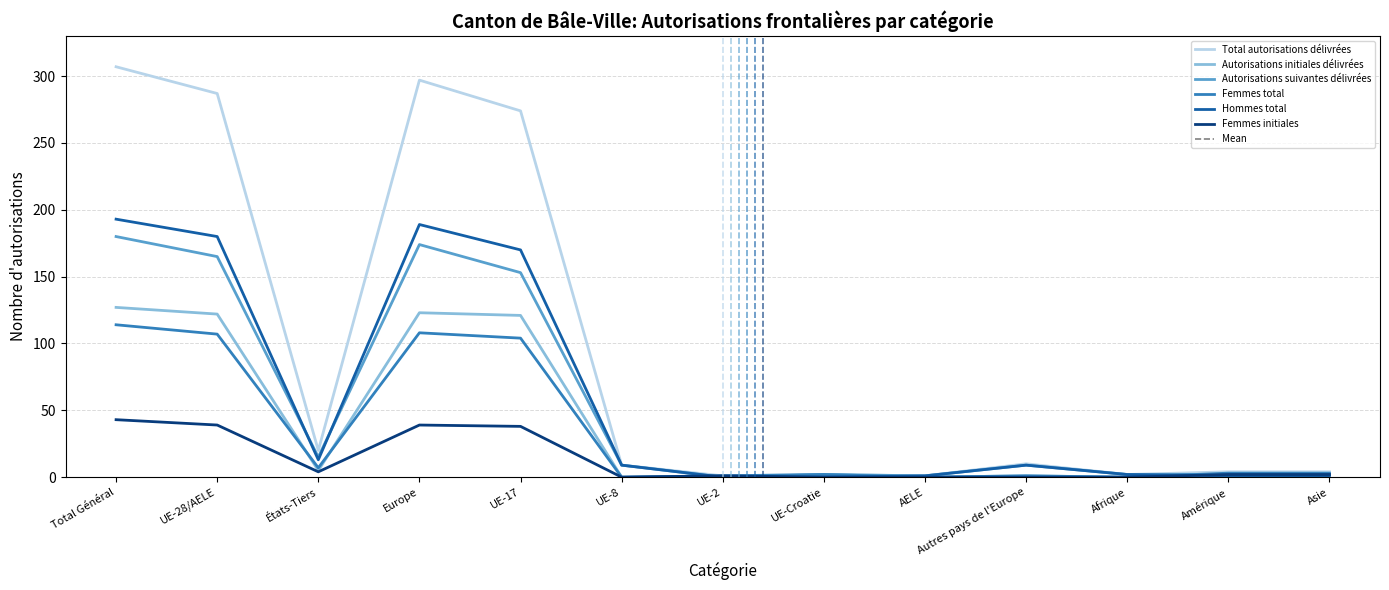

What is the maximum value shown in the chart?

307